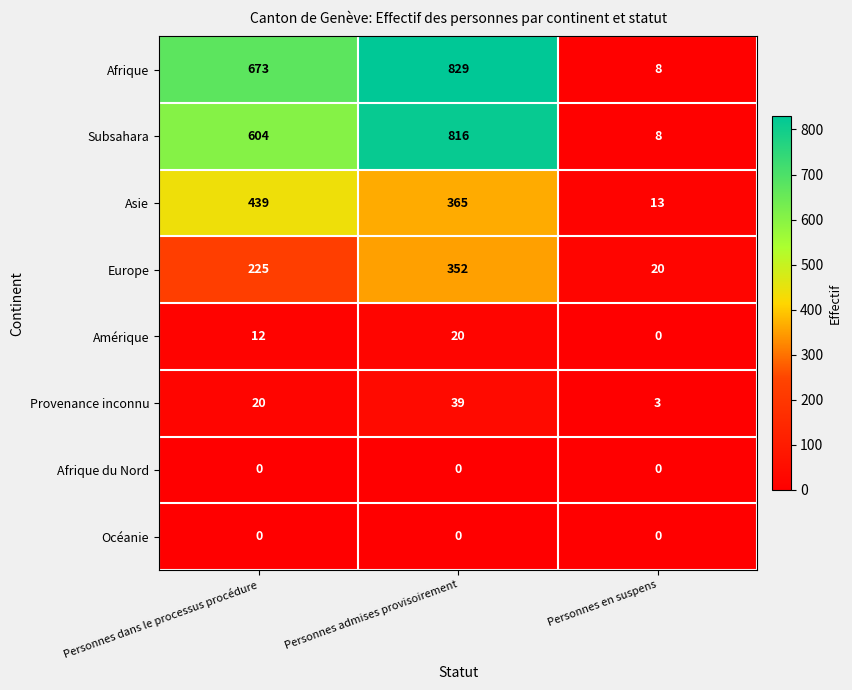

Which series has the largest total across all categories?

Afrique